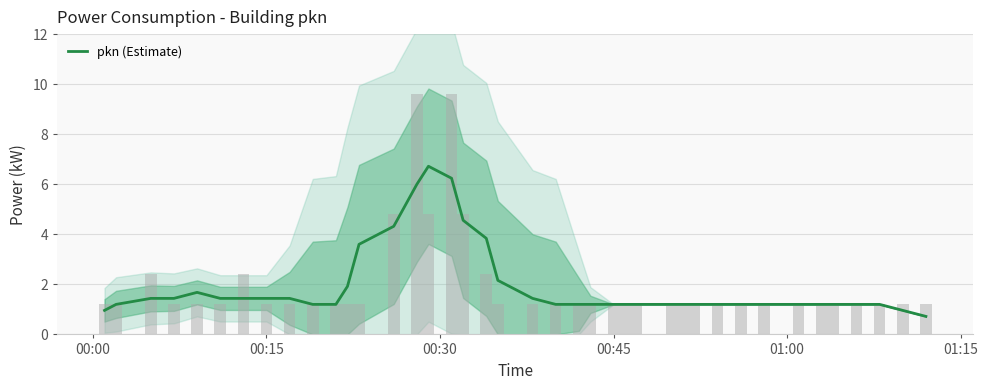

What is the minimum value for pkn (Estimate)?

0.7